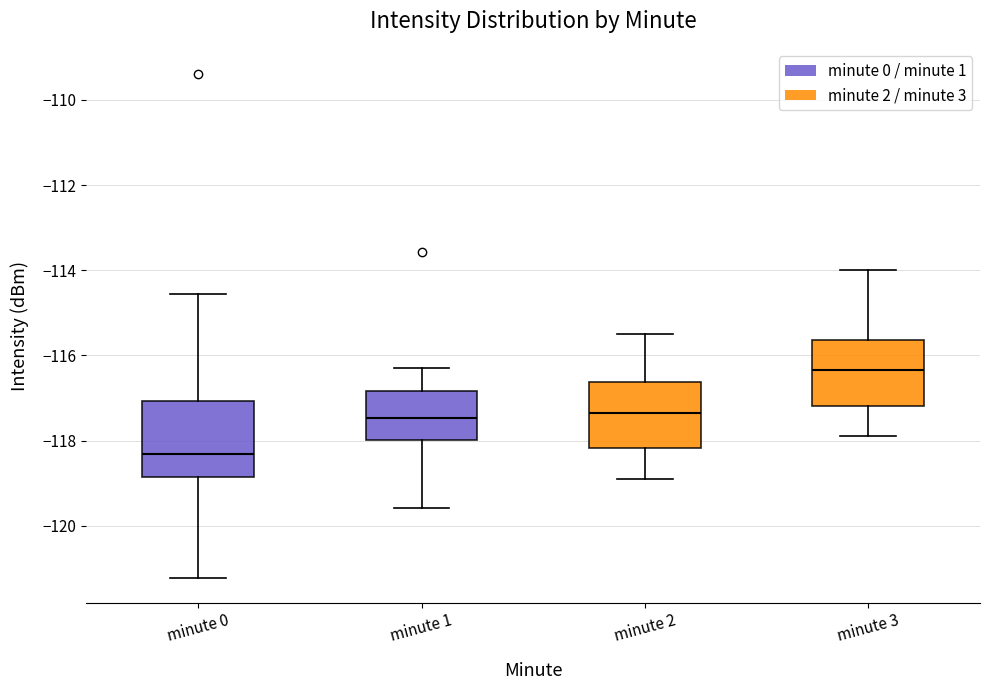

Reading left to right, transcribe this box plot: for each box, give where its median line is, the range the box spans, and where its two whiskers end, as read against the y-axis. The values are not printed on the chart, so give them approximately, as read against the axis.

minute 0: median -118.4, box -118.8 to -117.0, whiskers -121.2 to -114.6
minute 1: median -117.4, box -118.0 to -116.8, whiskers -119.6 to -116.2
minute 2: median -117.4, box -118.2 to -116.6, whiskers -118.8 to -115.4
minute 3: median -116.4, box -117.2 to -115.6, whiskers -117.8 to -114.0